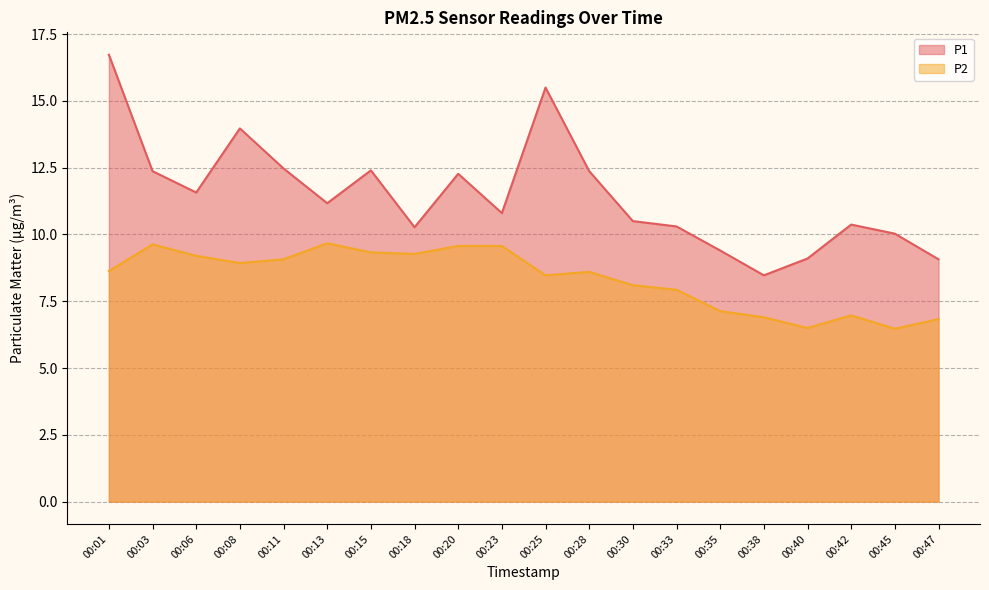

What is the smallest value displayed?

6.5